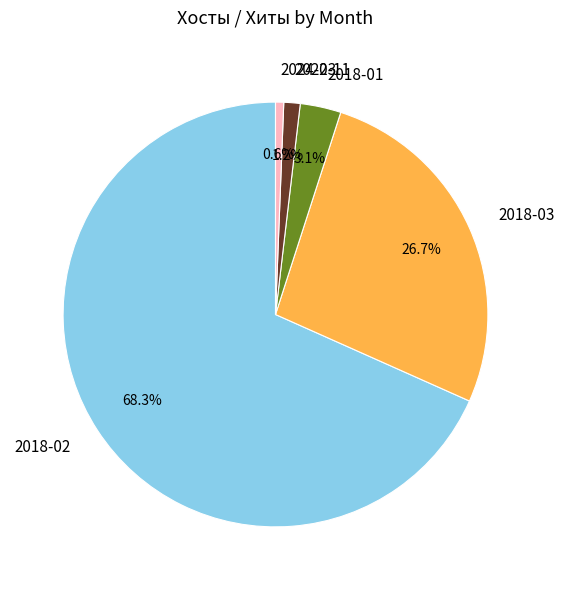

Do 2024-03 and 2022-11 together represent more than half of the pie?

No